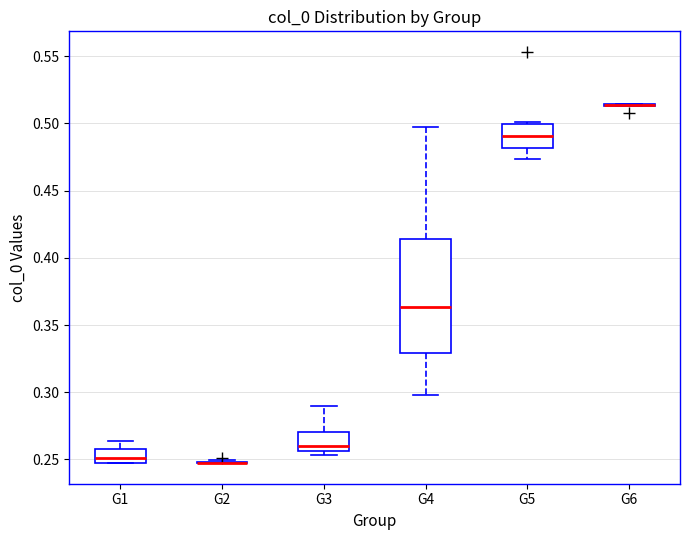

Where does the upper whisker of the box for G1 end on the y-axis? The values are not printed on the chart, so give them approximately, as read against the axis.

0.265